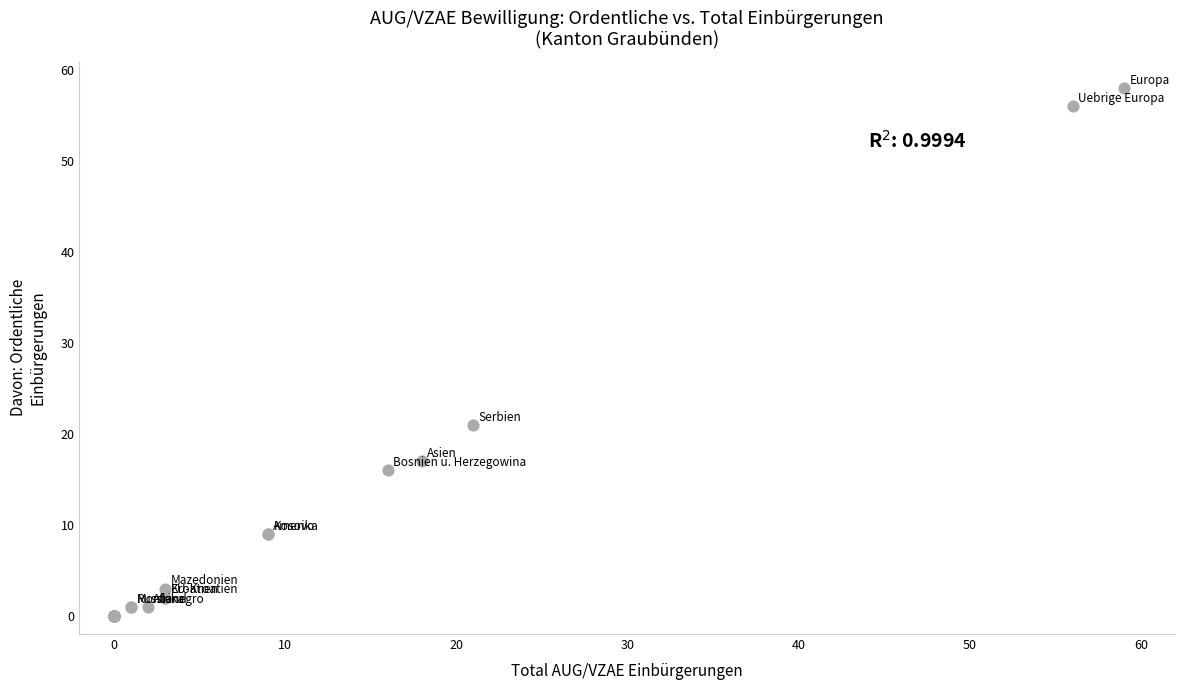

What Y value in the scatter plot is closest to 29?

21